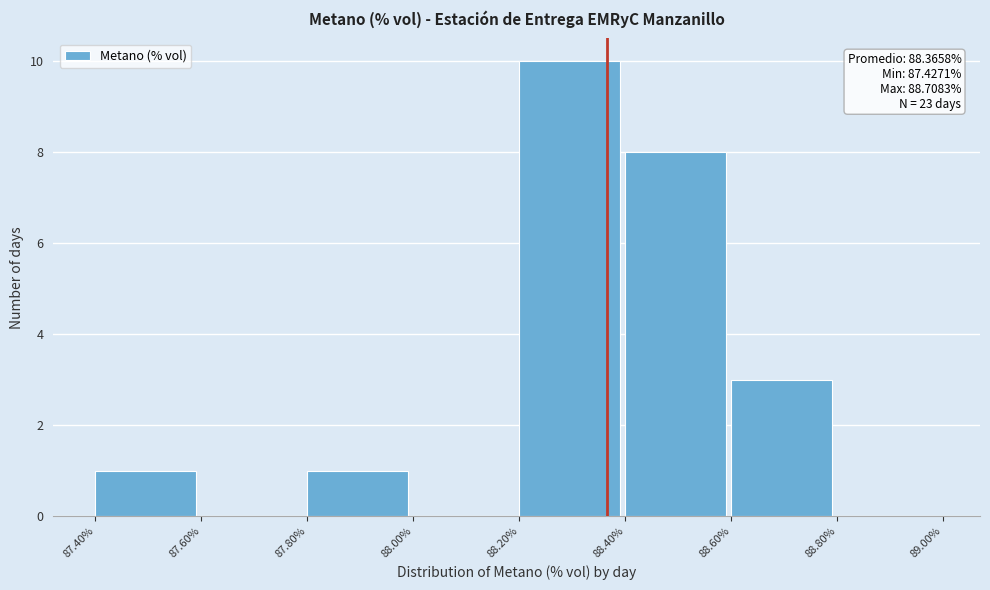

Which range on the x-axis has the tallest bar?

88.20% to 88.40%